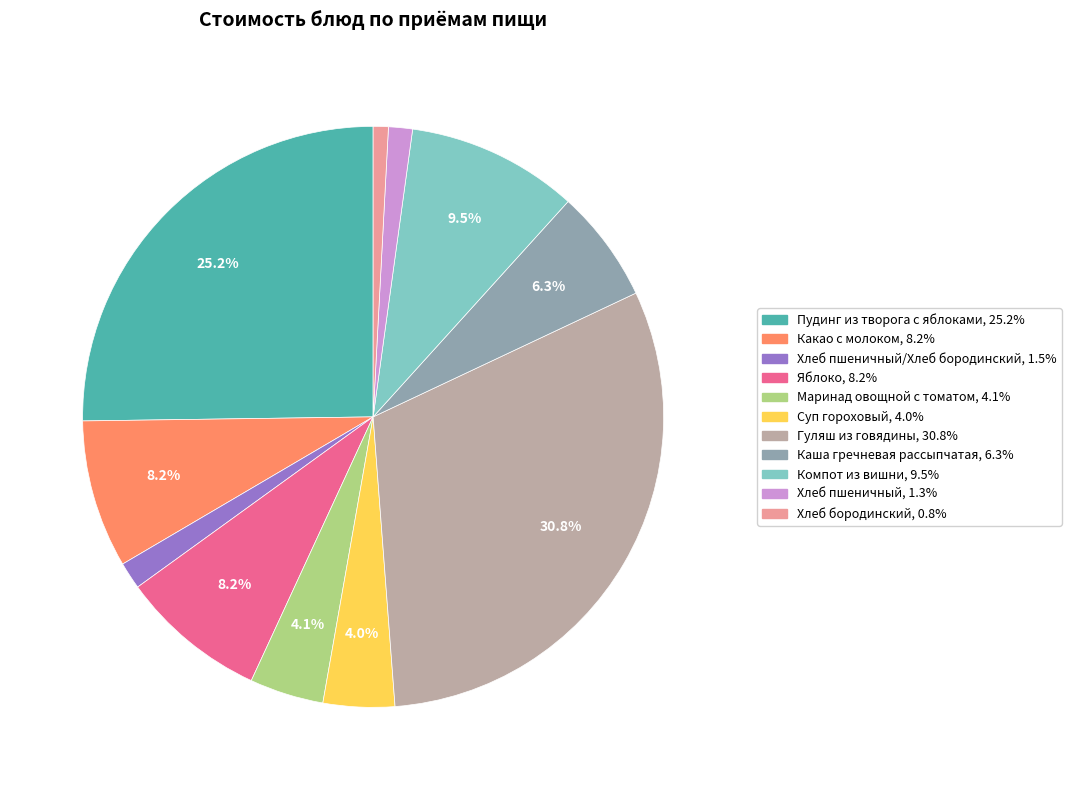

Does any single category account for the majority?

No